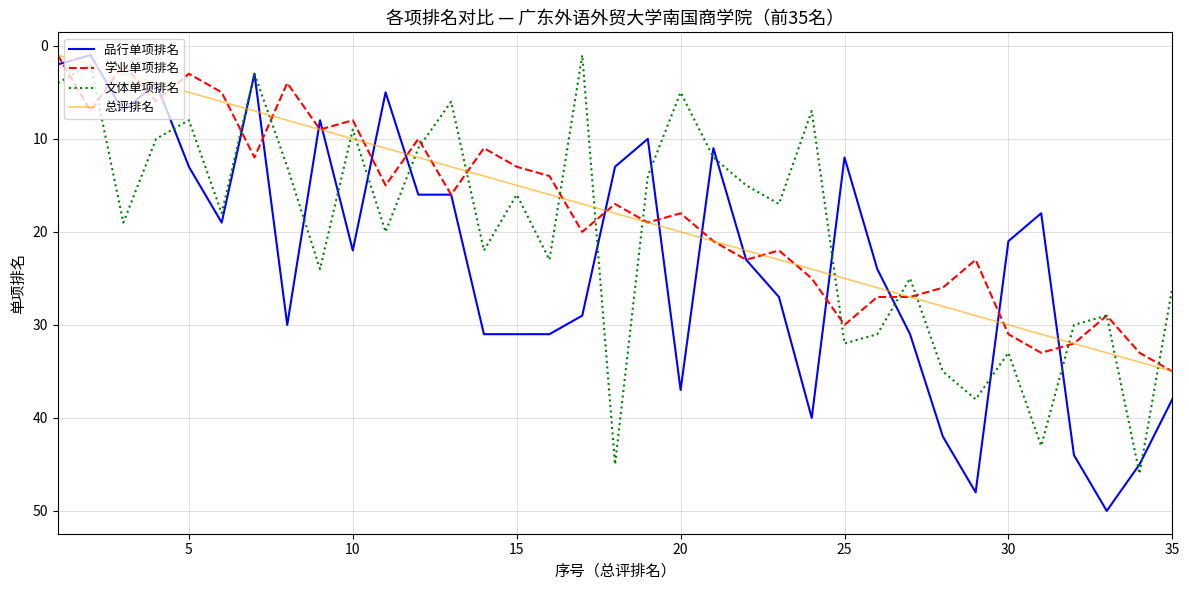

What is the difference between the second highest and minimum values in the 总评排名 series?

33